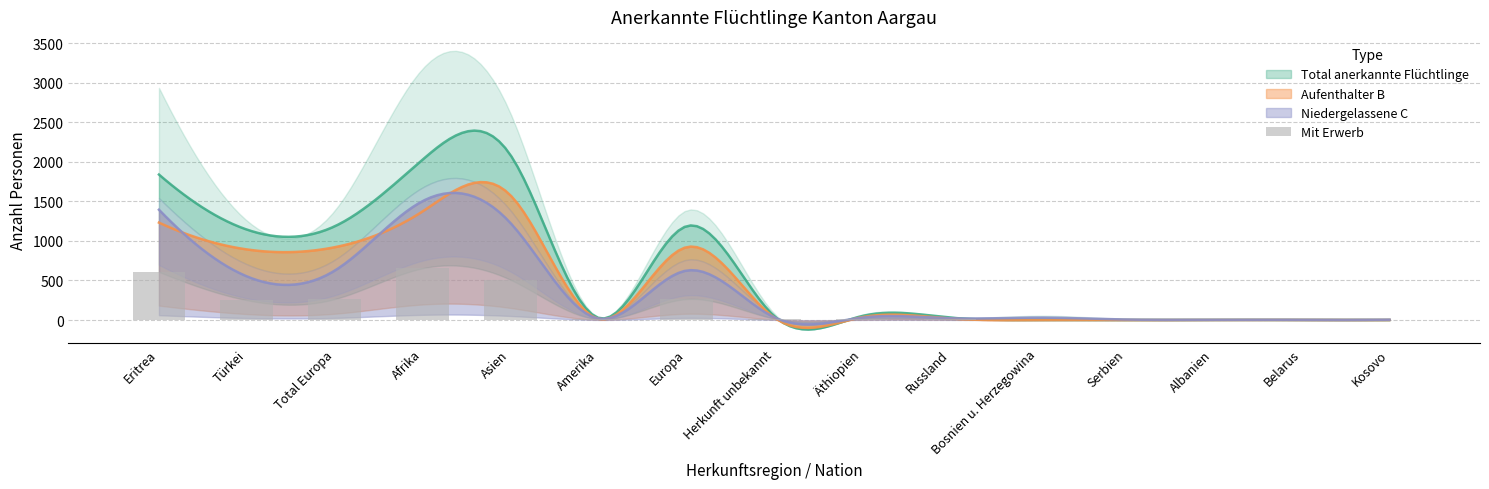

Does the chart contain any negative values?

No